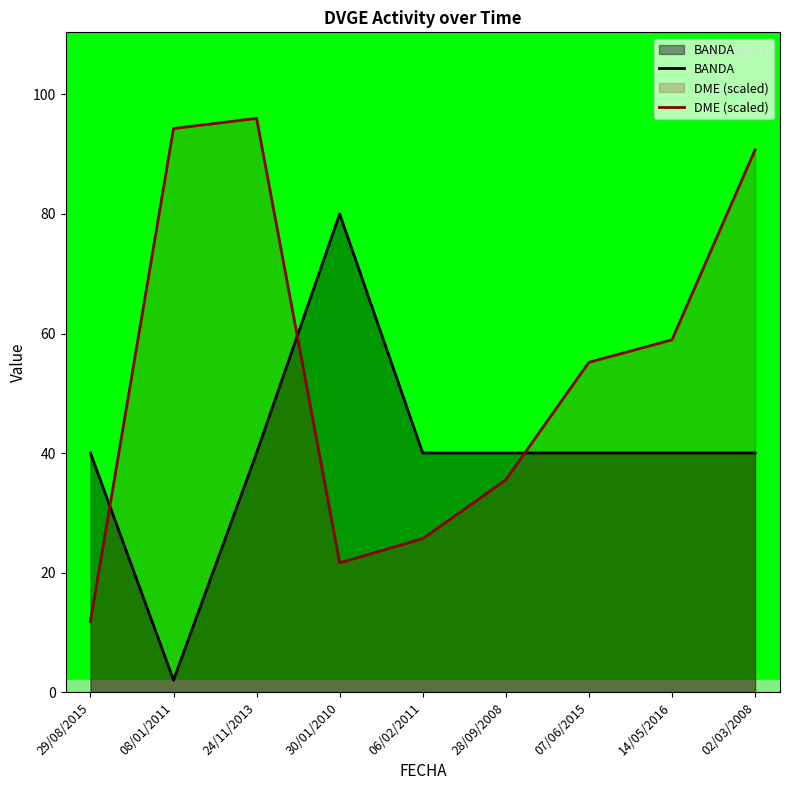

What is the label of the 2nd point from the left?

08/01/2011